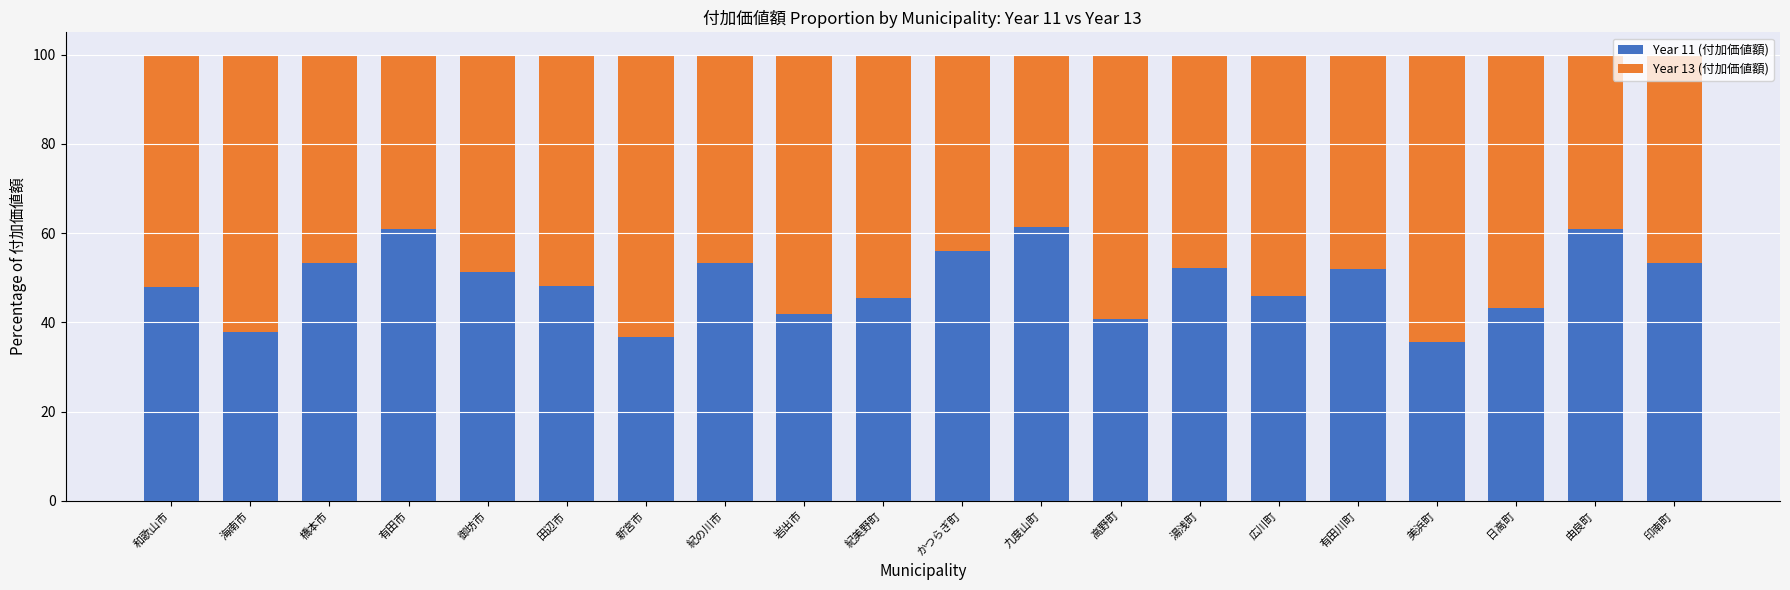

What is the sum of all Year 11 (付加価値額) values?

978.4